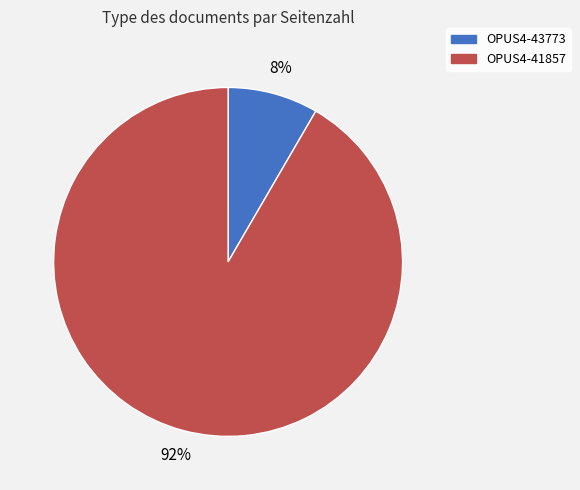

True or false: OPUS4-43773 accounts for 8% of the total.

True